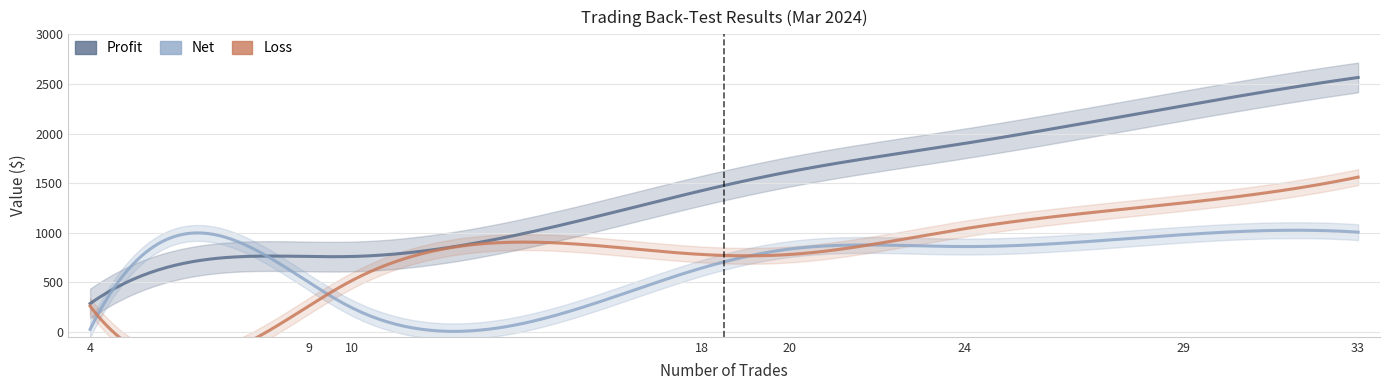

True or false: Loss has a value of 780 at 18.

True